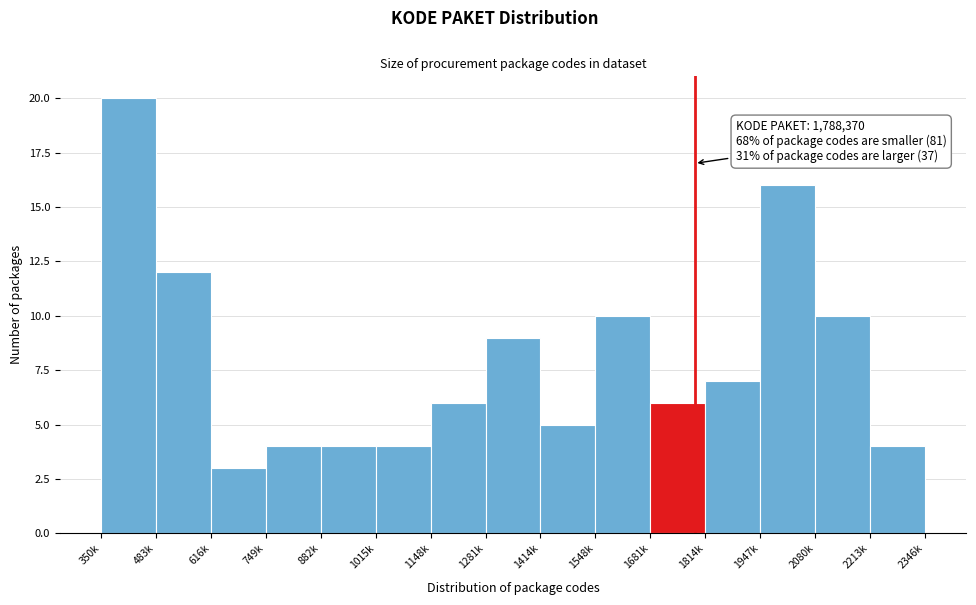

Reading left to right, what are all the values shown in this chart?

350k=20	483k=12	616k=3	749k=4	882k=4	1015k=4	1148k=6	1281k=9	1414k=5	1548k=10	1681k=6	1814k=7	1947k=16	2080k=10	2213k=4